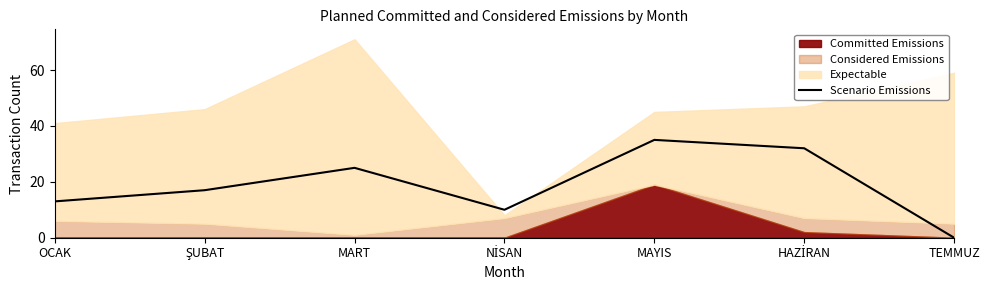

The value of Scenario Emissions at MART is 25. True or false?

True